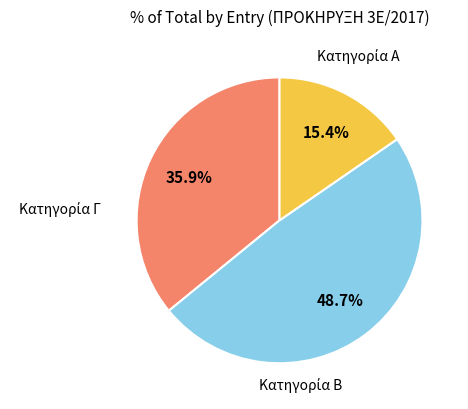

Count the number of slices in the pie.

3